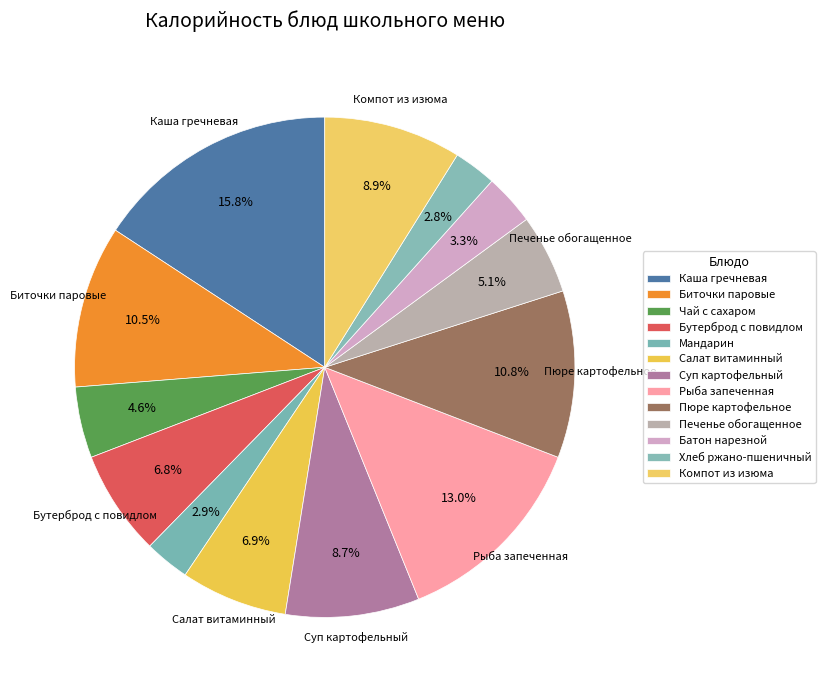

Count the number of slices in the pie.

13